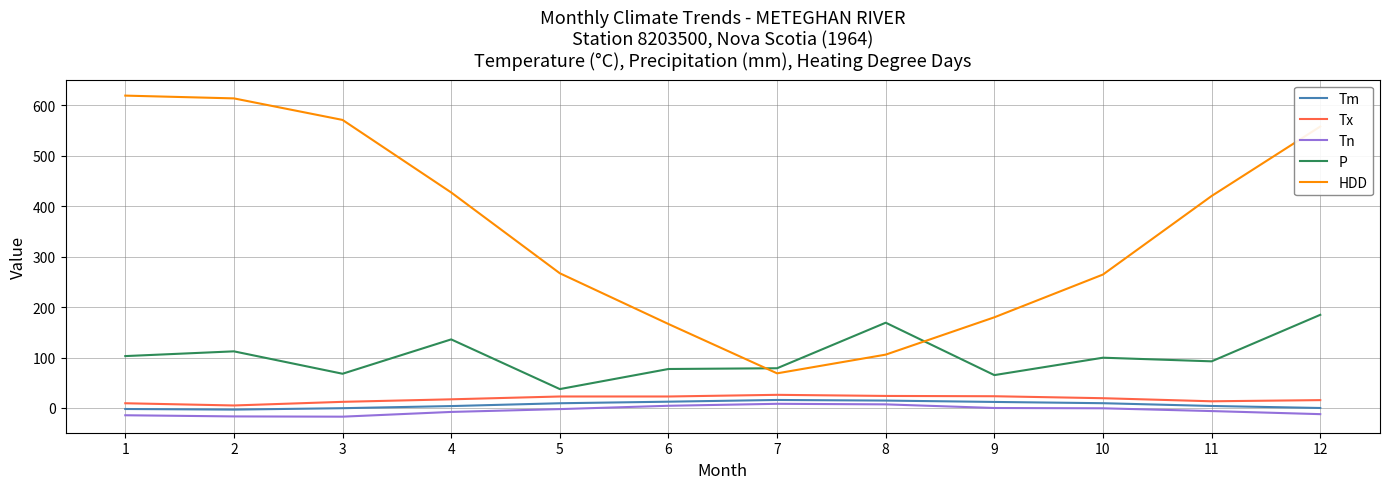

Between 5 and 7, which series saw the biggest shift?

HDD